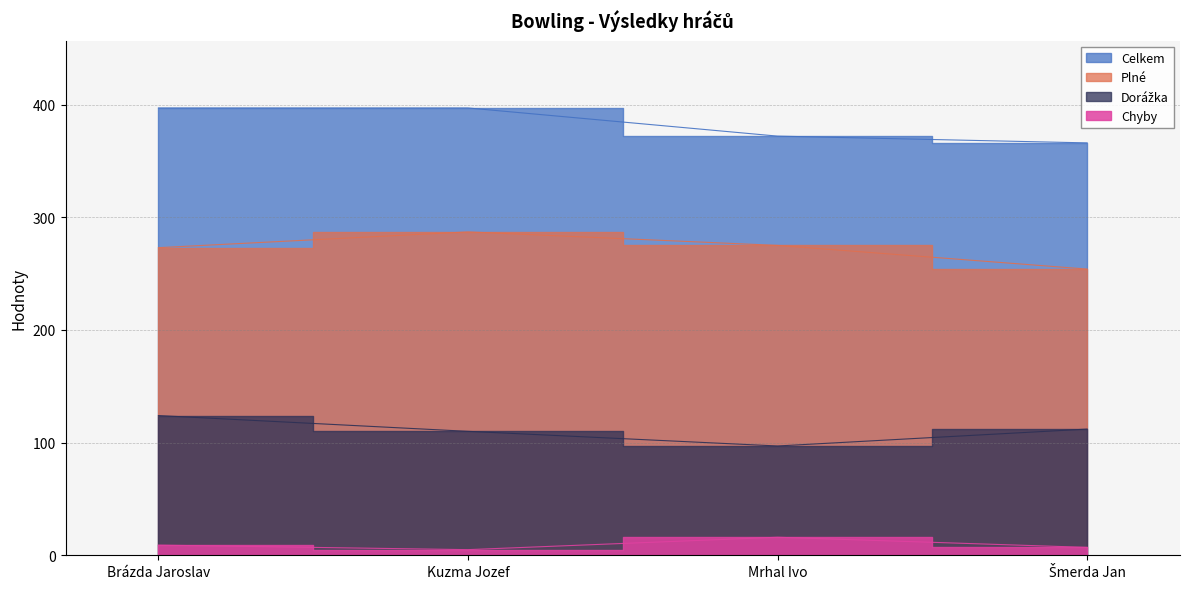

At which category is the sum across all series the highest?

Brázda Jaroslav